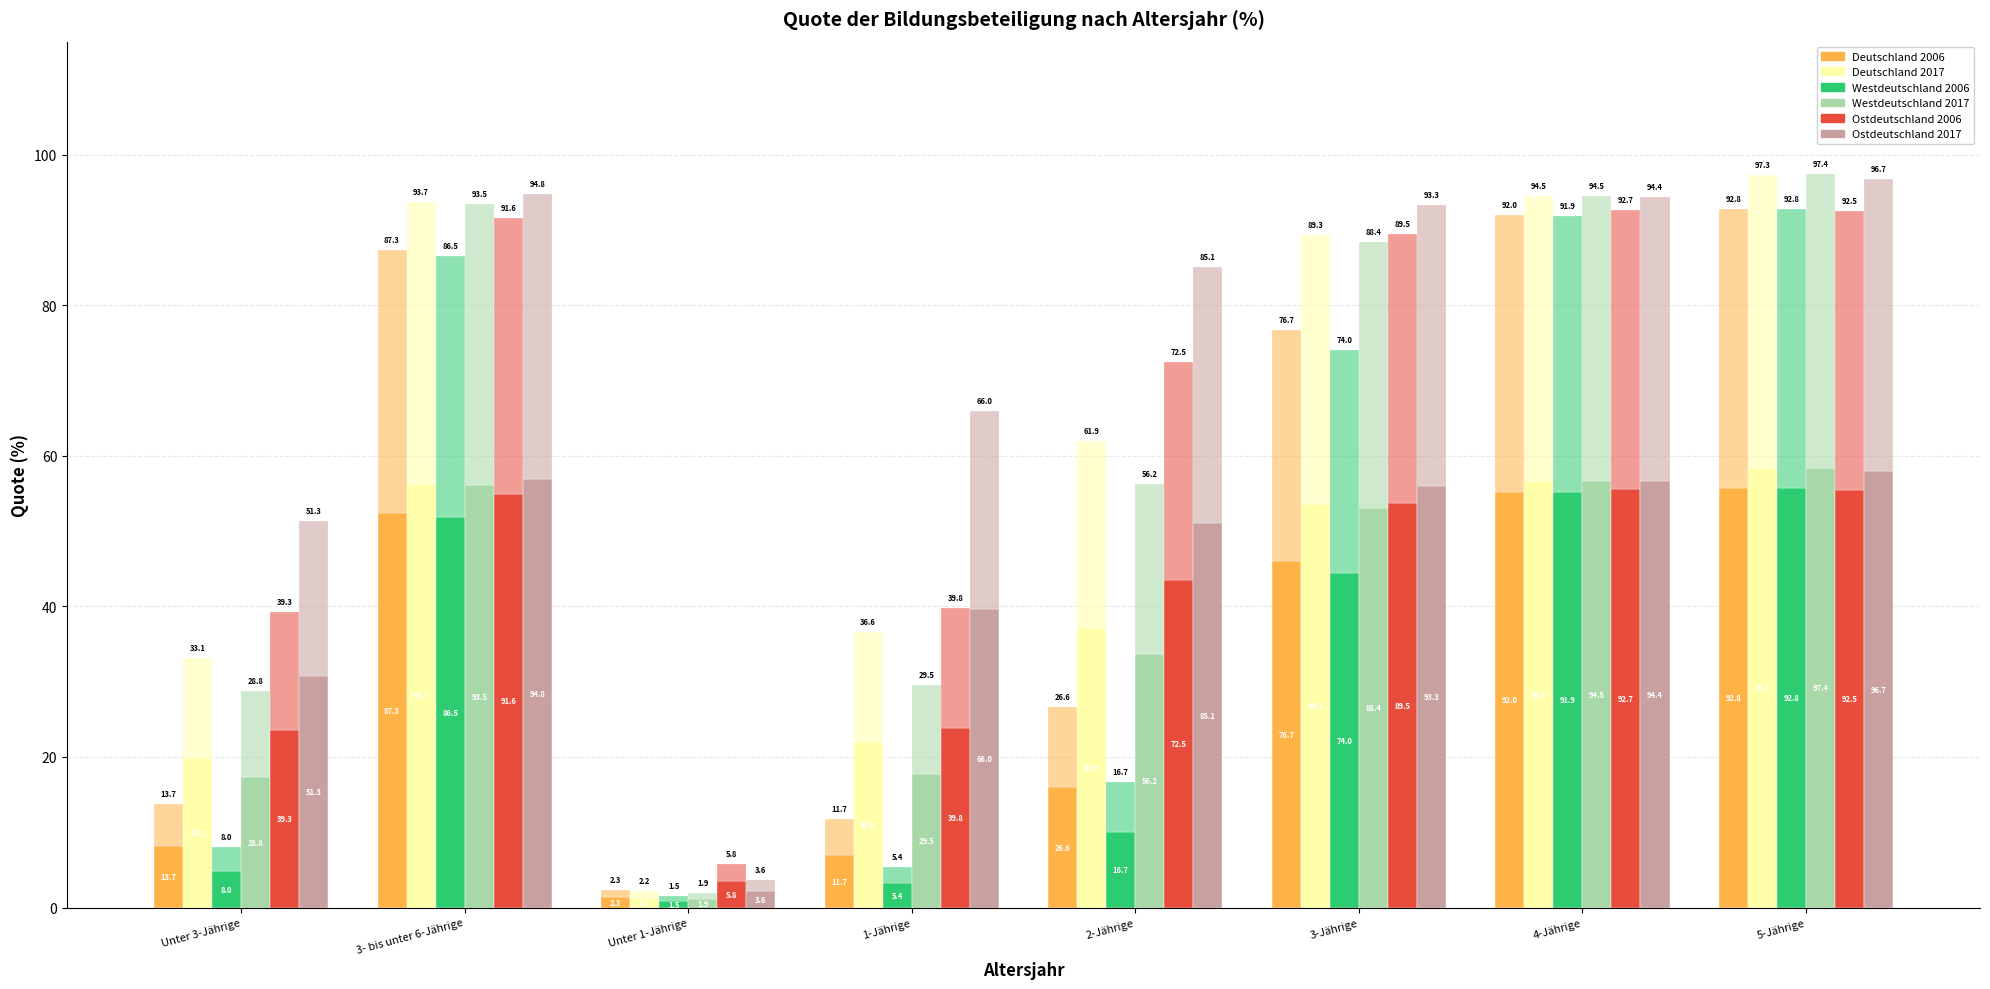

Which category has the lowest value in the Westdeutschland 2017 series?

Unter 1-Jährige